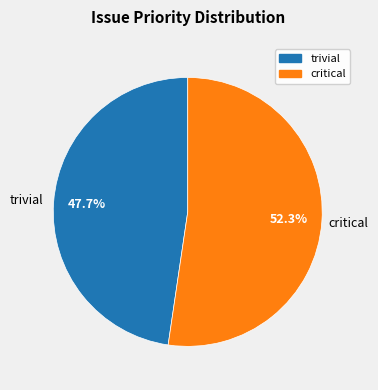

Does critical account for over 50% of the chart?

Yes